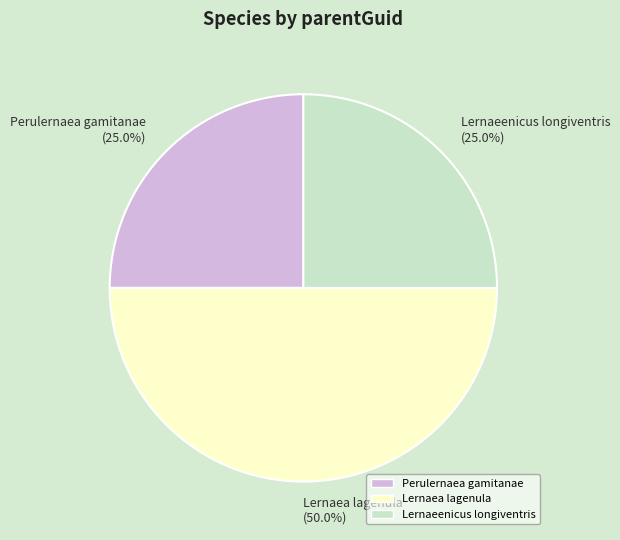

Does Lernaeenicus longiventris represent more than half of the total?

No